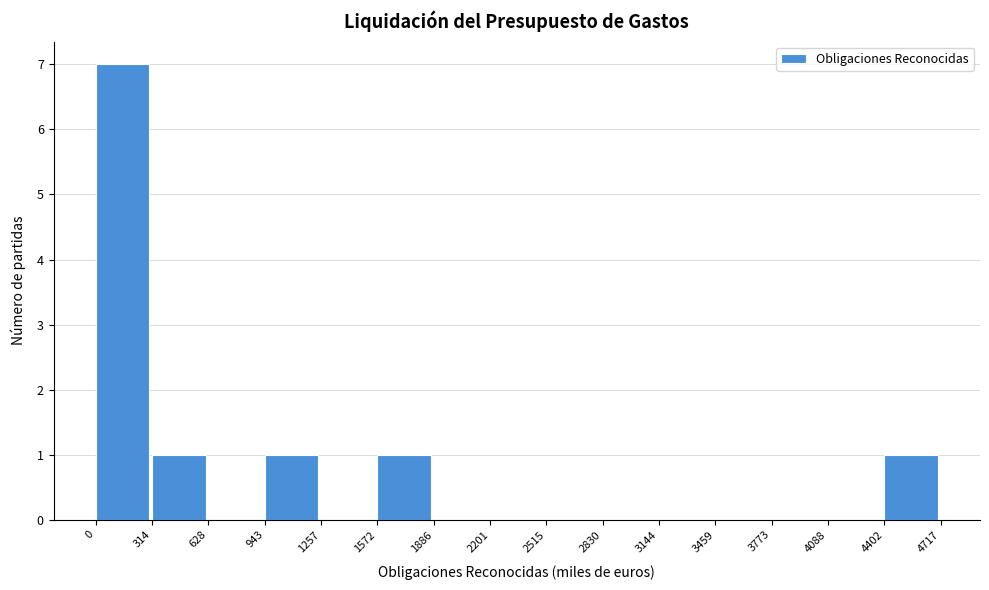

Reading left to right, list every bar in this chart as the range it spans on the x-axis followed by its height. The values are not printed on the chart, so give them approximately, as read against the axis.

0 to 314: 7
314 to 628: 1
628 to 943: 0
943 to 1257: 1
1257 to 1572: 0
1572 to 1886: 1
1886 to 2201: 0
2201 to 2515: 0
2515 to 2830: 0
2830 to 3144: 0
3144 to 3459: 0
3459 to 3773: 0
3773 to 4088: 0
4088 to 4402: 0
4402 to 4717: 1